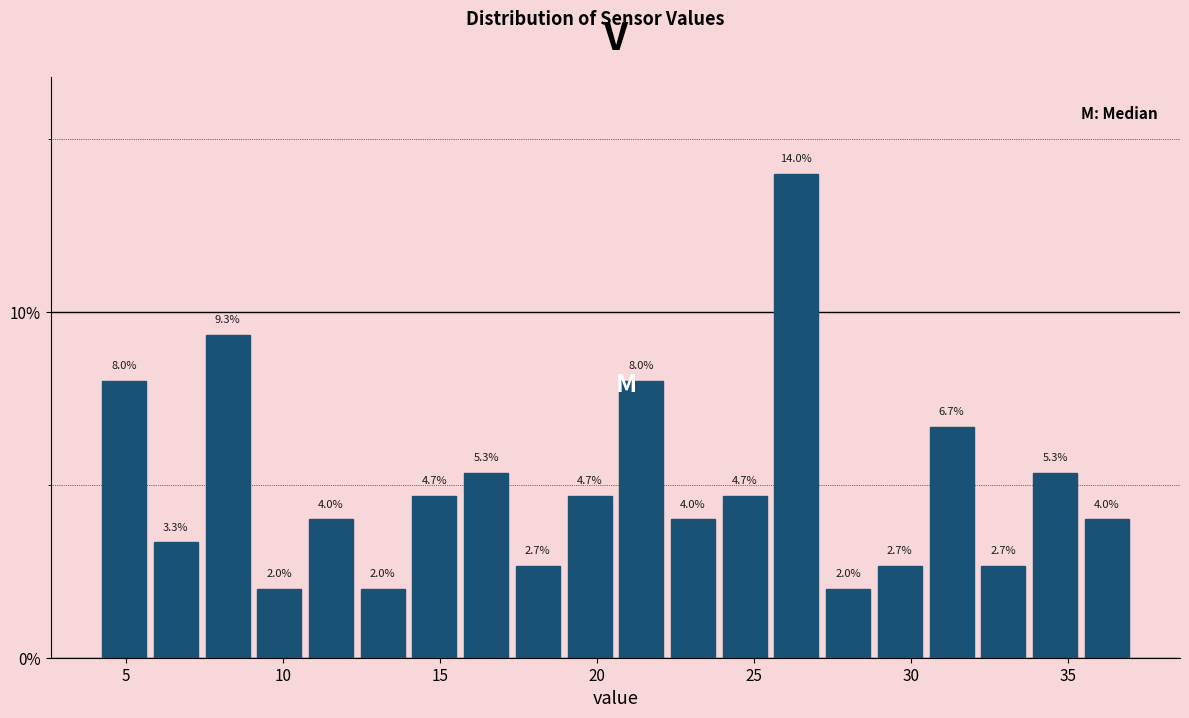

Around what value on the x-axis is the tallest bar? Give the approximate position of its centre, as read against the axis.

26.5